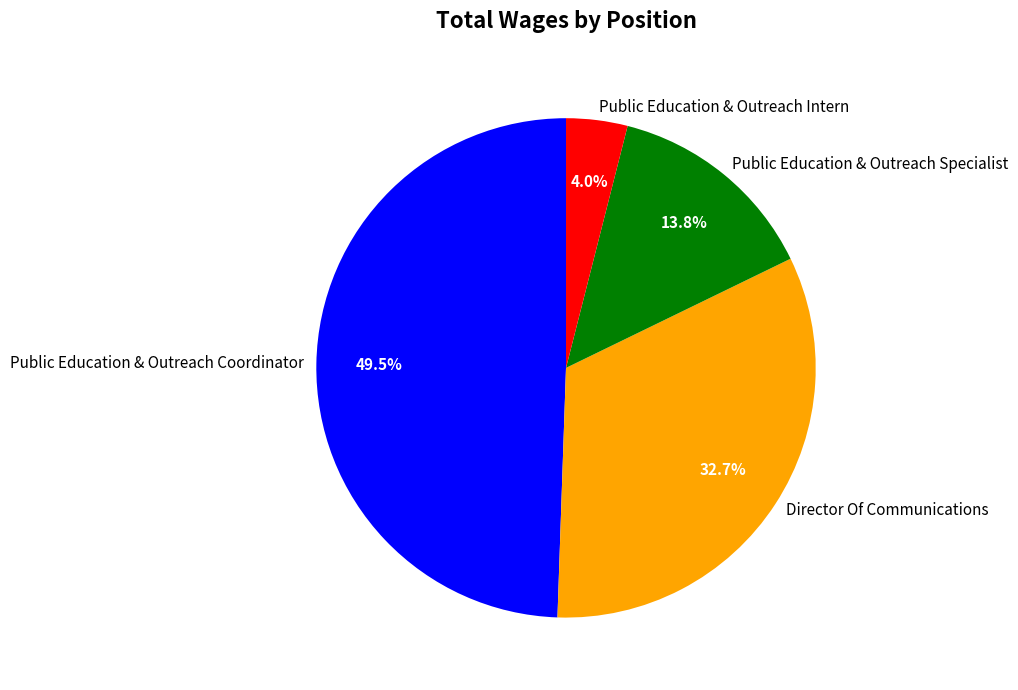

Combined, what portion of the pie is Public Education & Outreach Specialist and Public Education & Outreach Coordinator?

63.3%